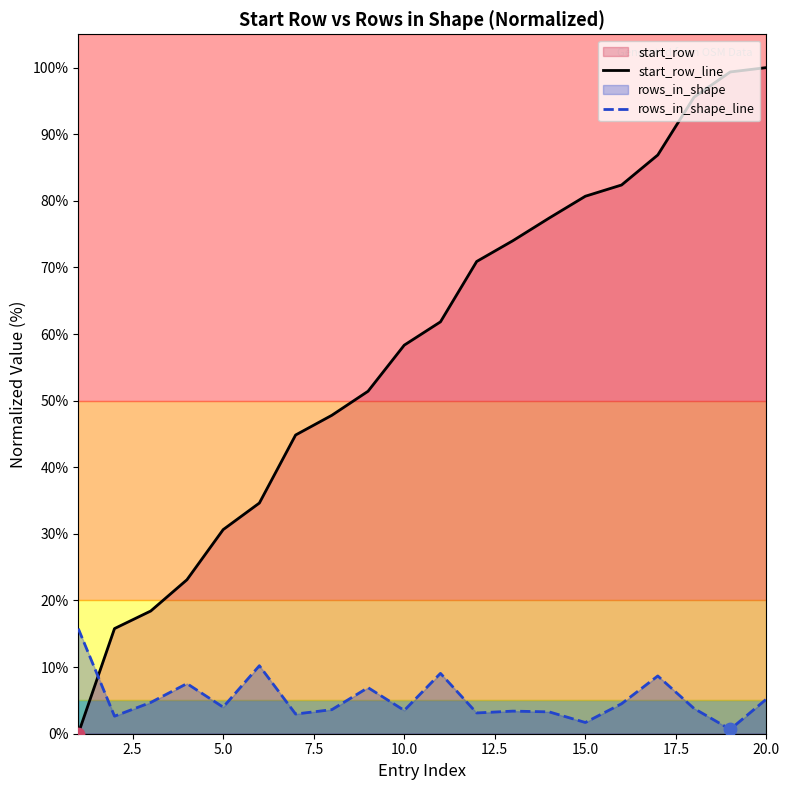

Which series has the widest spread of Y values?

start_row_line